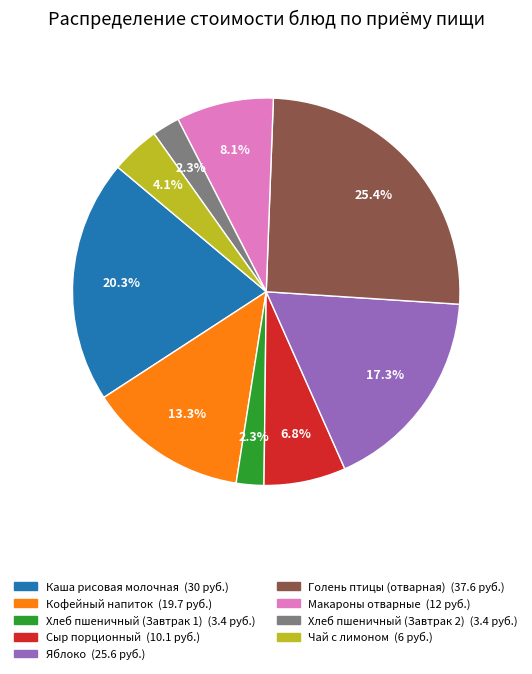

Between Яблоко and Голень птицы (отварная), which is larger?

Голень птицы (отварная)